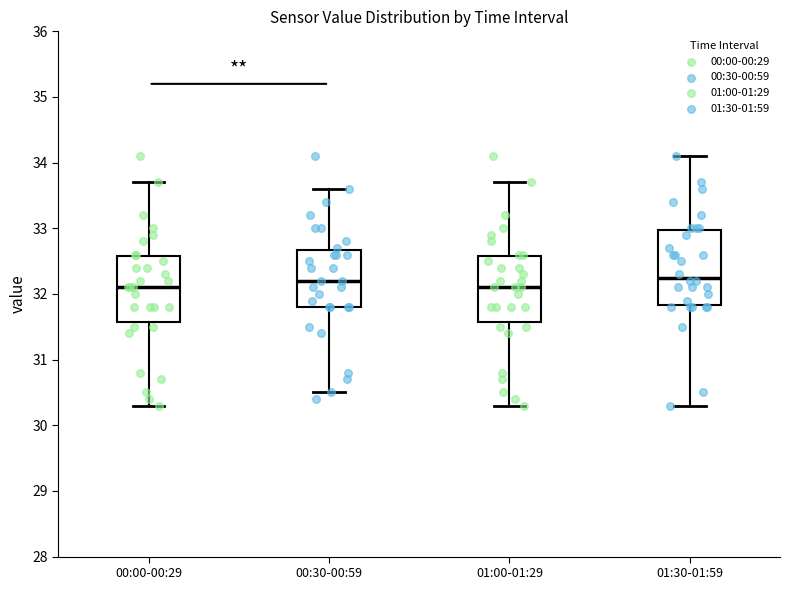

Reading left to right, transcribe this box plot: for each box, give where its median line is, the range the box spans, and where its two whiskers end, as read against the y-axis. The values are not printed on the chart, so give them approximately, as read against the axis.

00:00-00:29: median 32.1, box 31.6 to 32.6, whiskers 30.3 to 33.7
00:30-00:59: median 32.2, box 31.8 to 32.7, whiskers 30.5 to 33.6
01:00-01:29: median 32.1, box 31.6 to 32.6, whiskers 30.3 to 33.7
01:30-01:59: median 32.3, box 31.8 to 33.0, whiskers 30.3 to 34.1